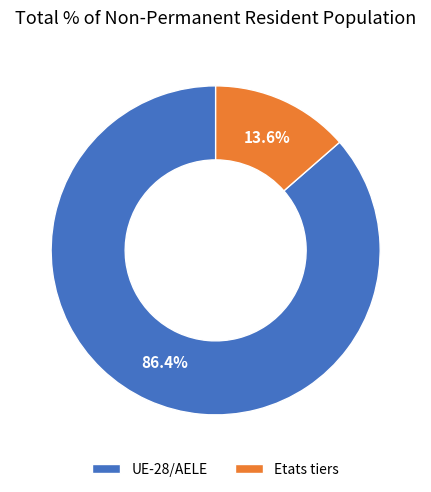

Which has a higher value, UE-28/AELE or Etats tiers?

UE-28/AELE